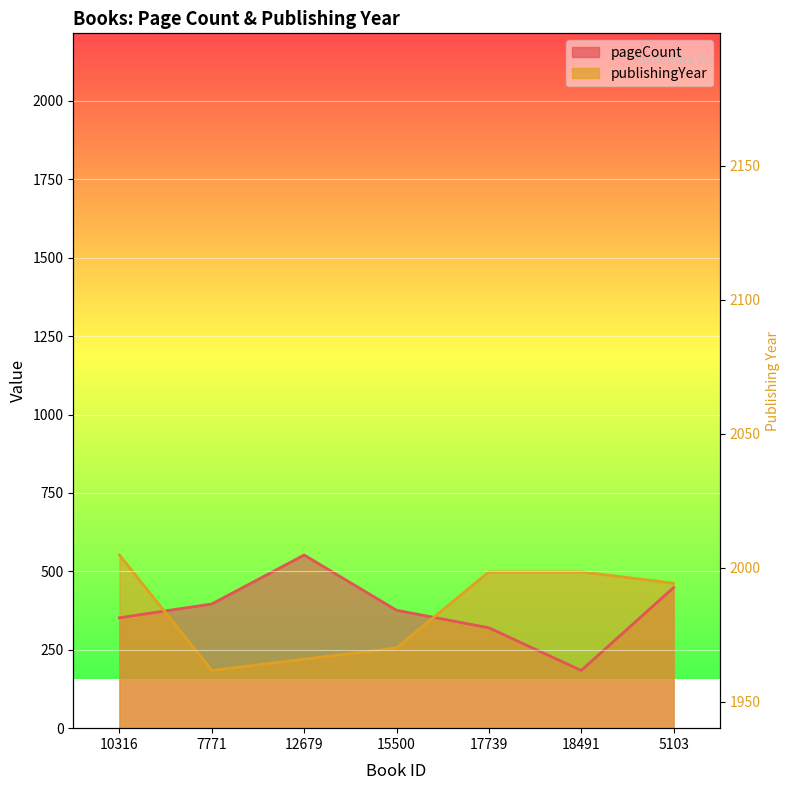

Is the value of publishingYear at 17739 greater than the value of pageCount at 5103?

Yes